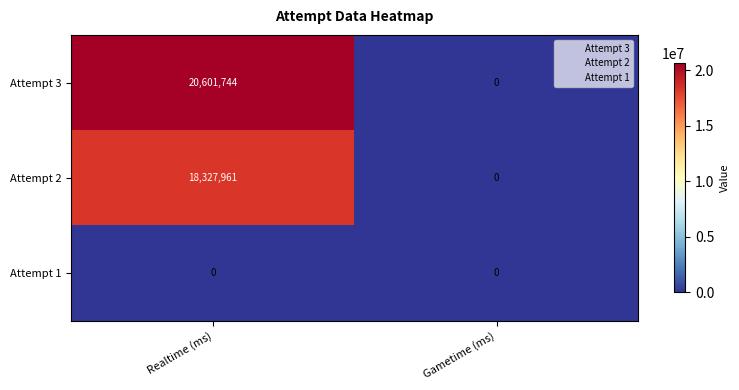

At how many categories does at least one series exceed 9638469?

1